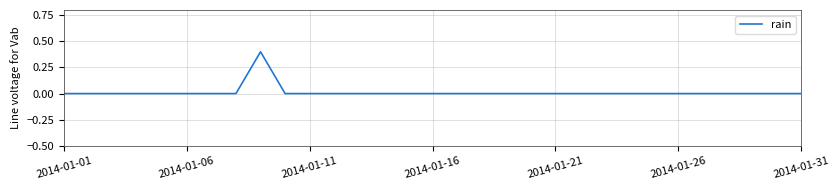

What is the difference between the maximum and minimum values?

0.4